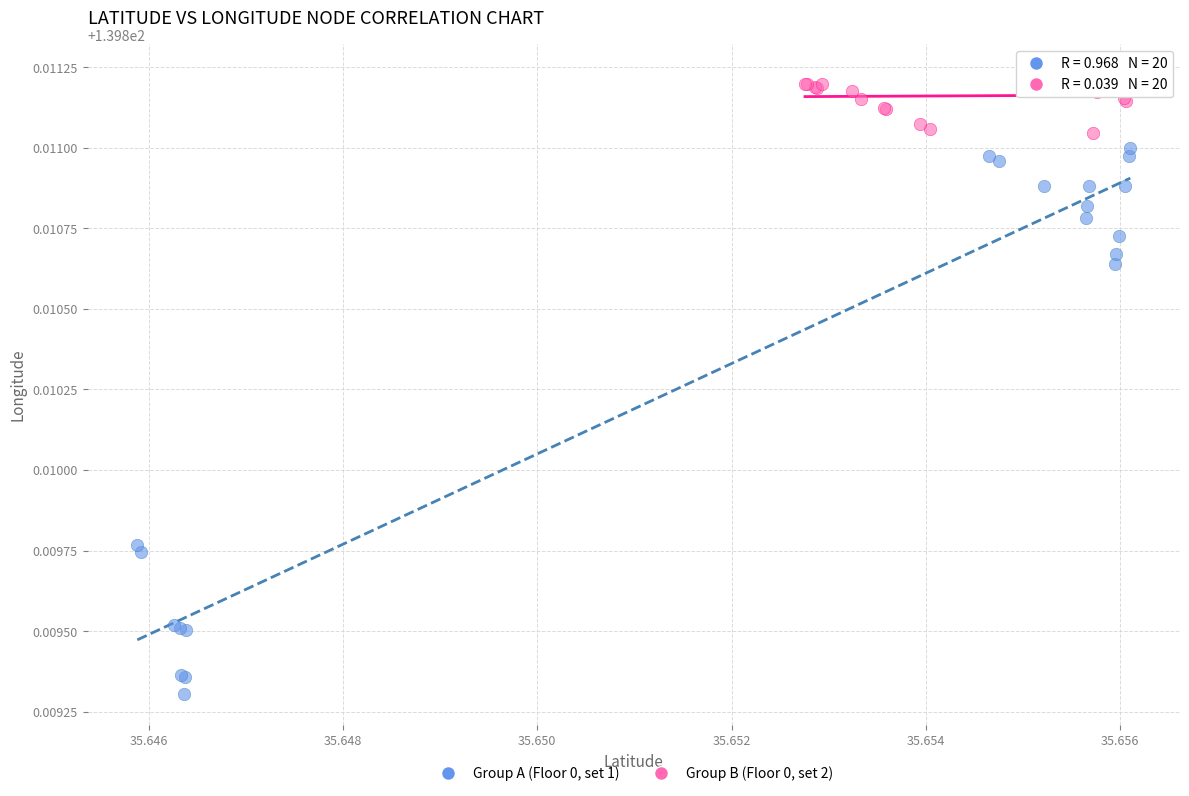

Which series contains the lowest Y value?

Group A (Floor 0, set 1)